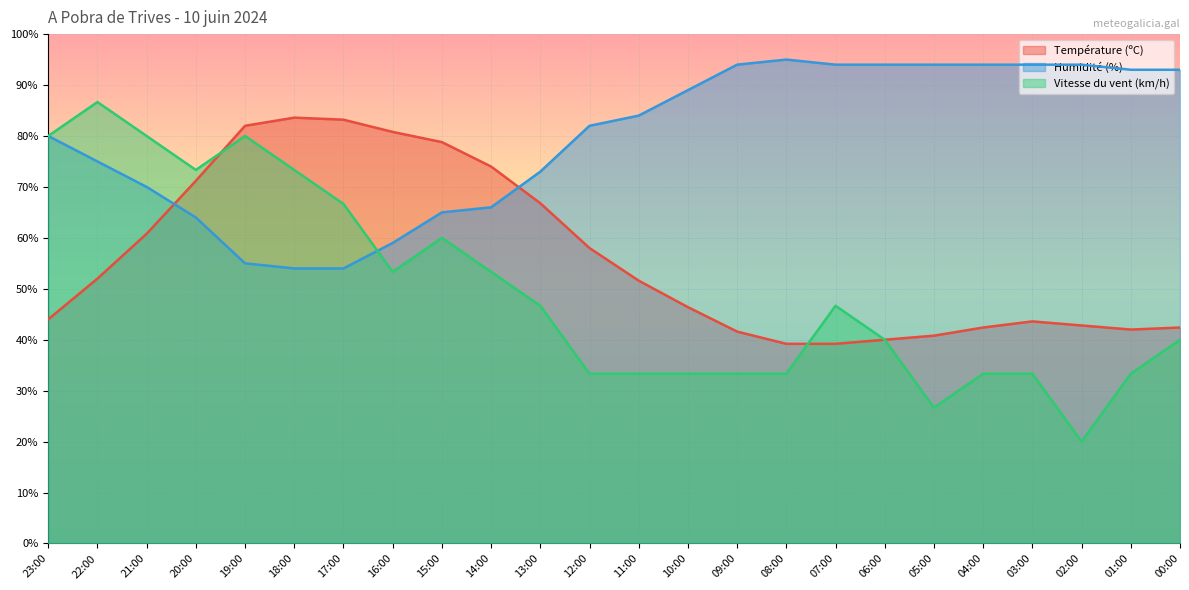

How many times do Humidité (%) and Vitesse du vent (km/h) cross each other?

1